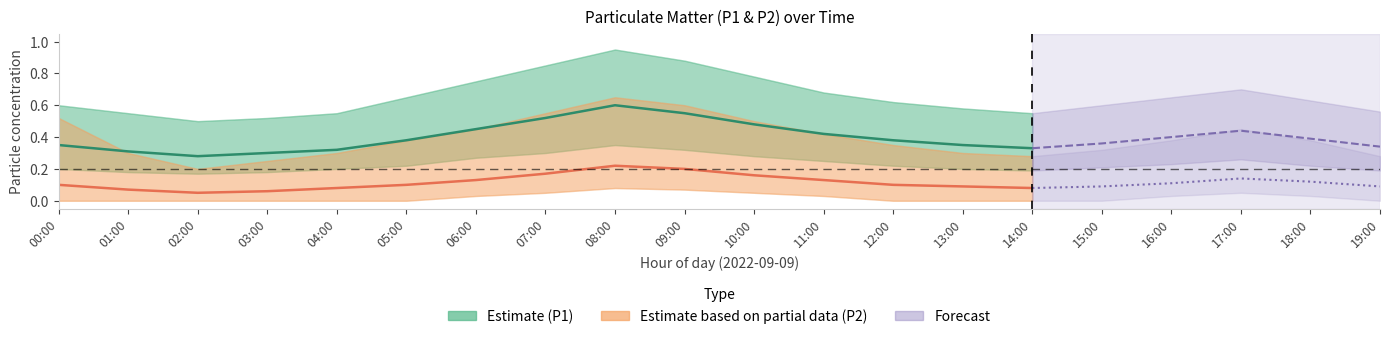

How many lines are shown in the chart?

6